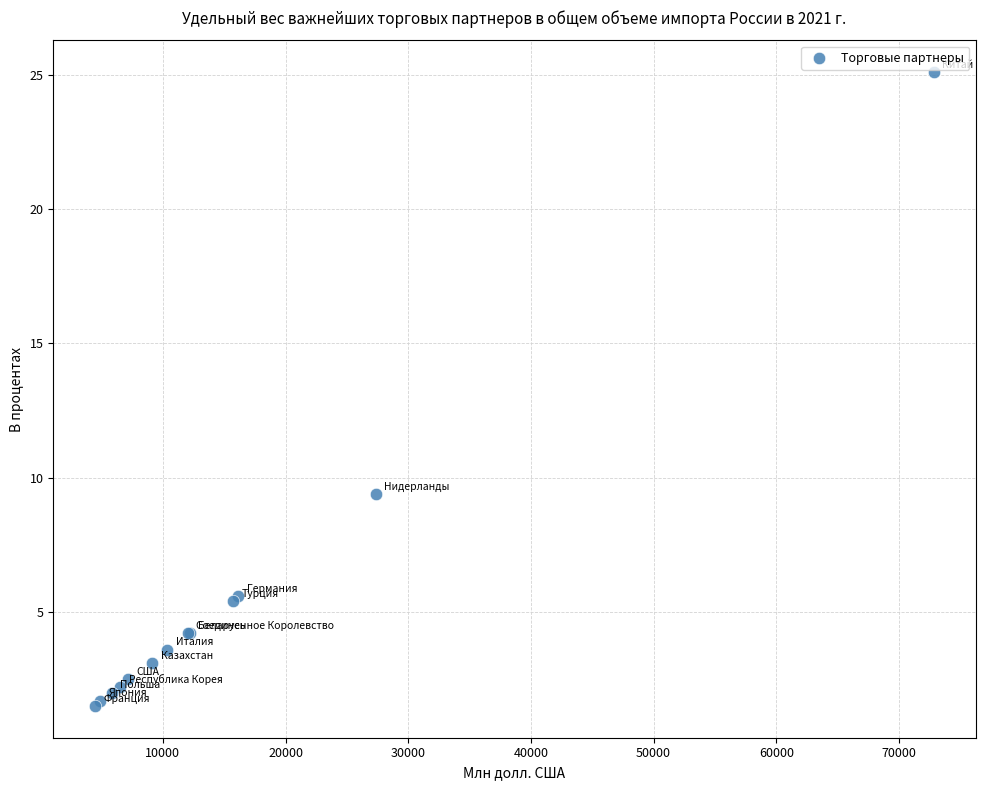

What Y value in the scatter plot is closest to 13?

9.4